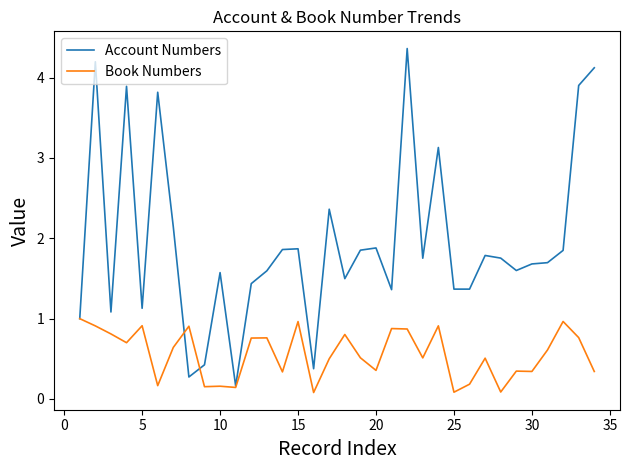

In Book Numbers, how many points are lower than both neighbors (excluding endpoints)?

11